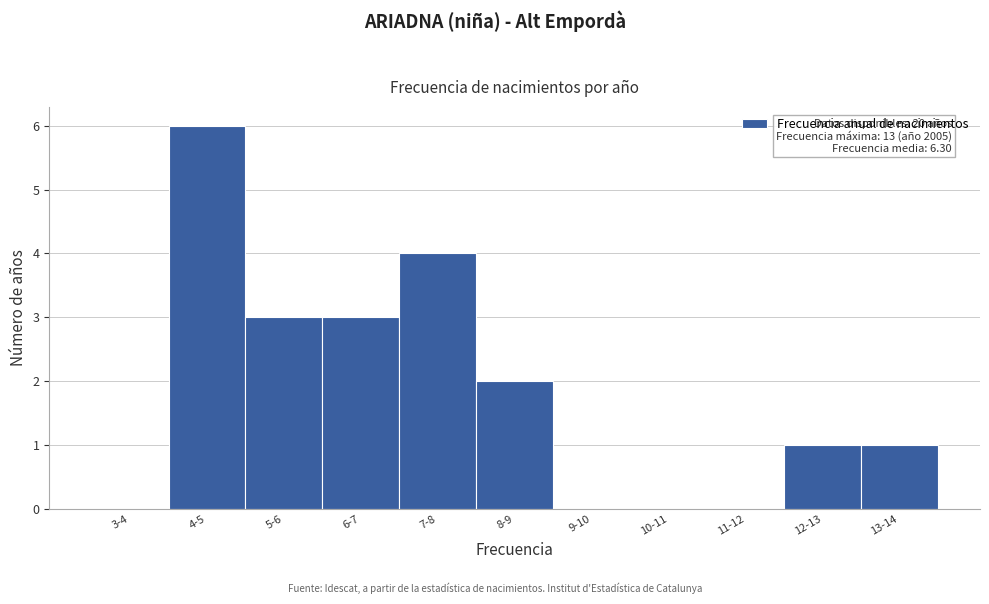

Reading left to right, transcribe all the data shown in this chart.

3-4=0	4-5=6	5-6=3	6-7=3	7-8=4	8-9=2	9-10=0	10-11=0	11-12=0	12-13=1	13-14=1